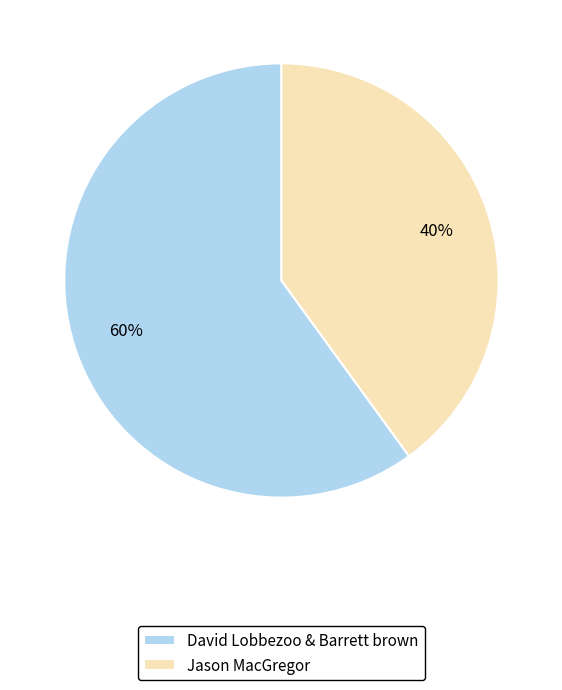

What is the majority slice?

David Lobbezoo & Barrett brown